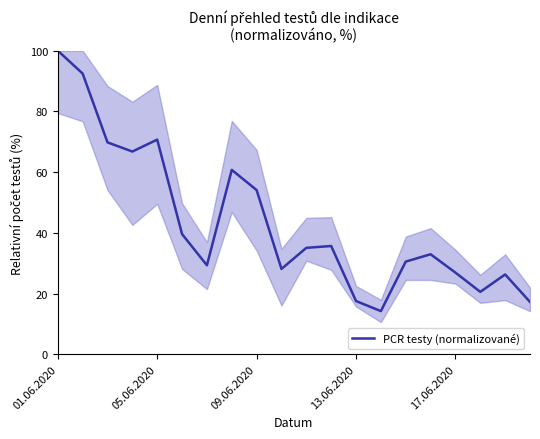

What is the minimum value shown in the chart?

14.2